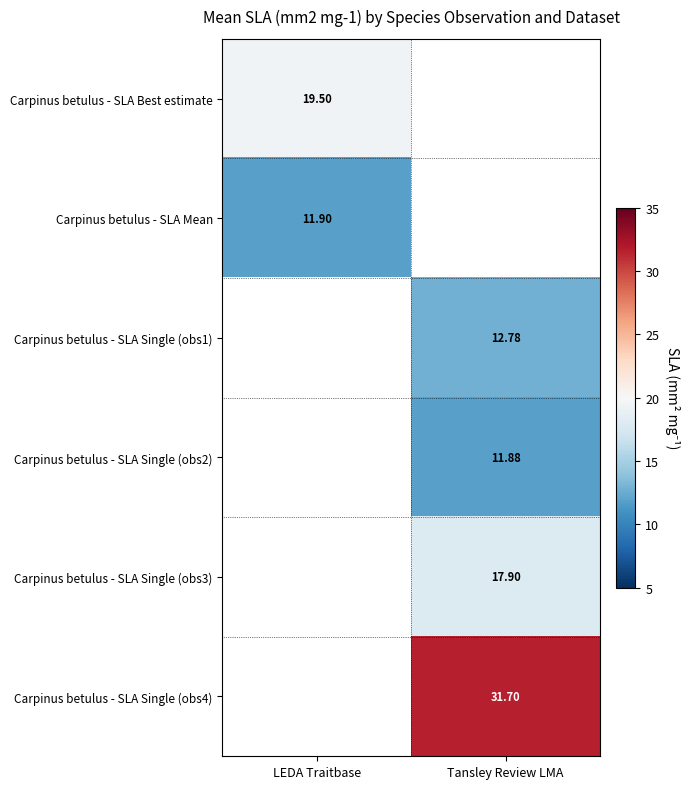

At how many categories does at least one series exceed 14?

2